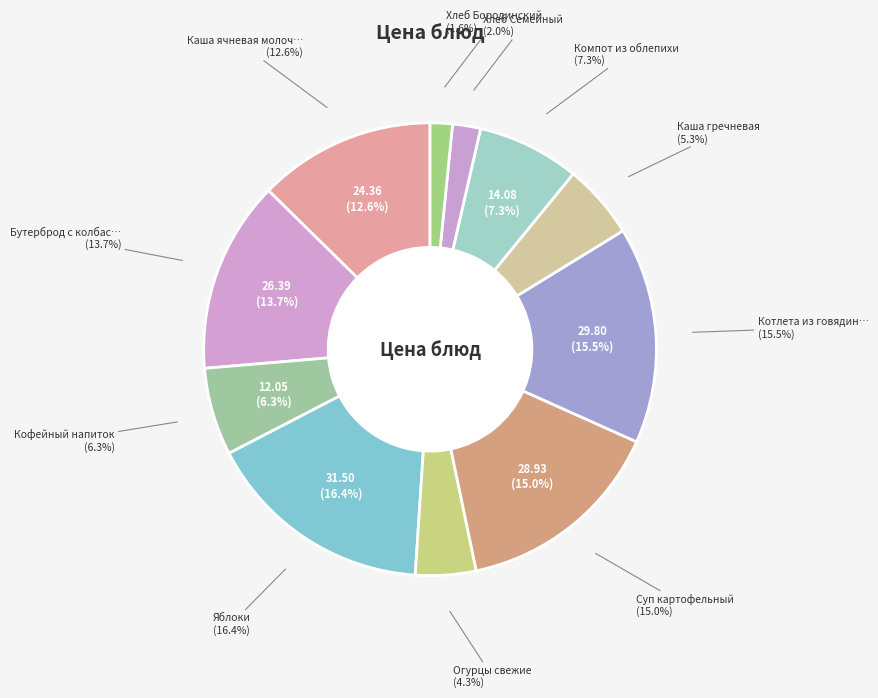

To the nearest percent, what is the average slice percentage?

9%